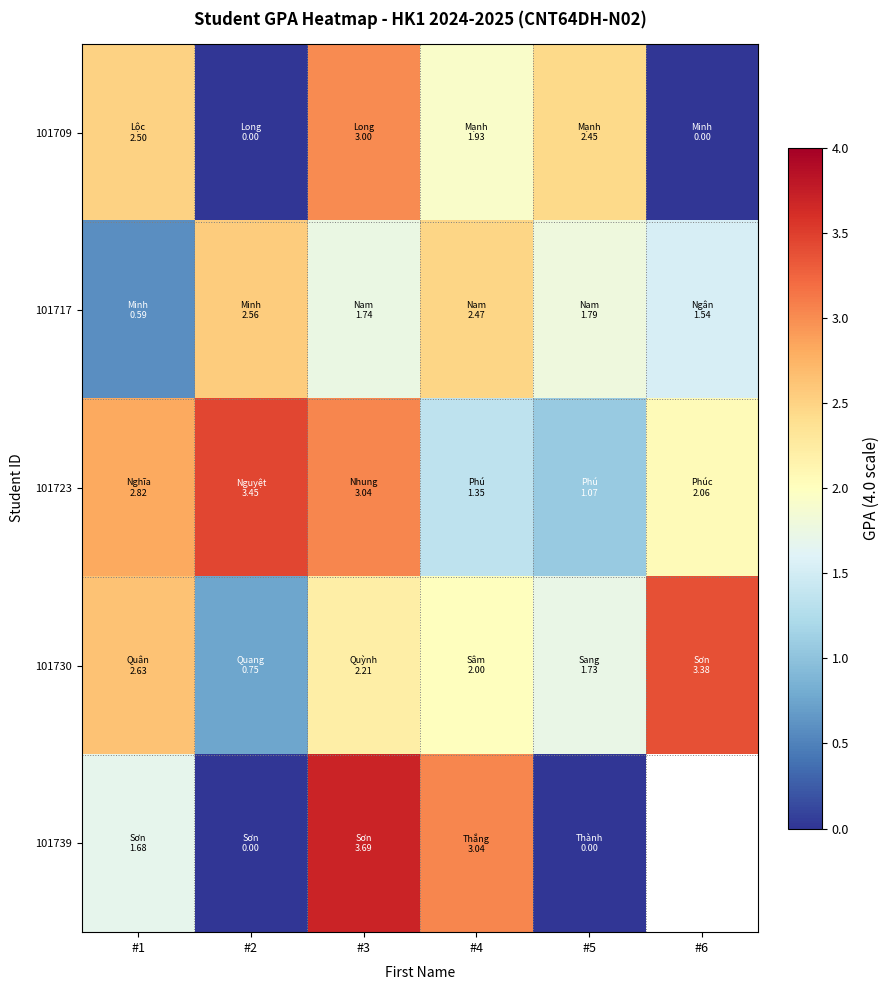

Rank the series by their maximum value, from lowest to highest.

101717, 101709, 101730, 101723, 101739